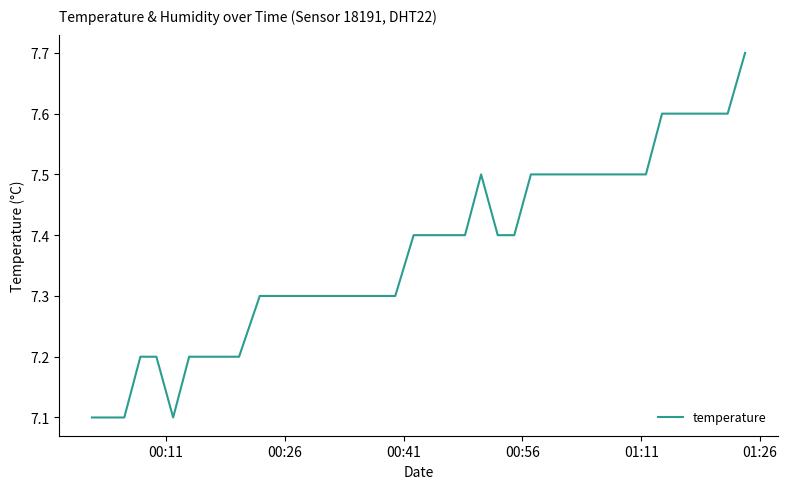

What is the smallest value displayed?

7.1